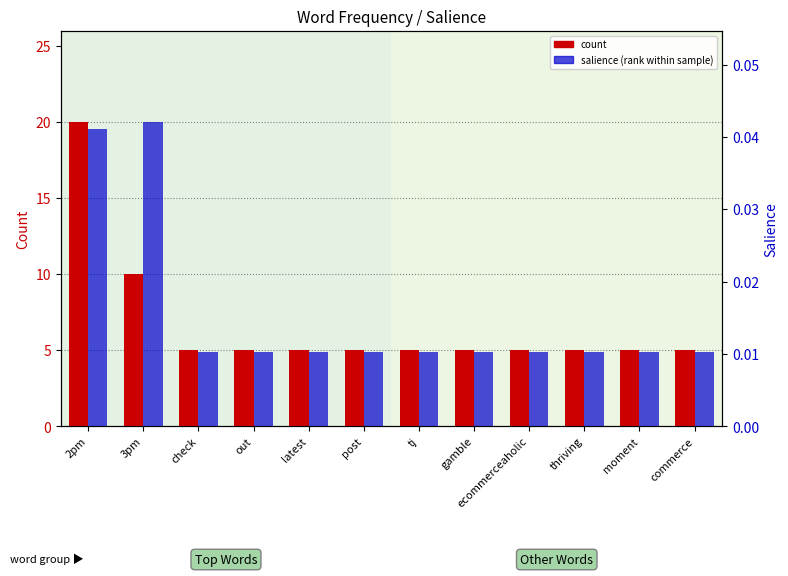

Which series has the largest total across all categories?

count